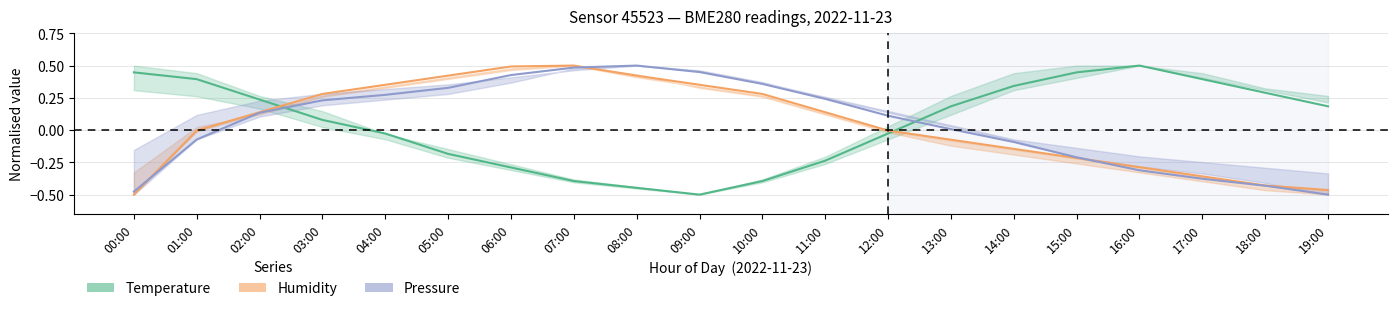

At how many categories does at least one series exceed 0?

20